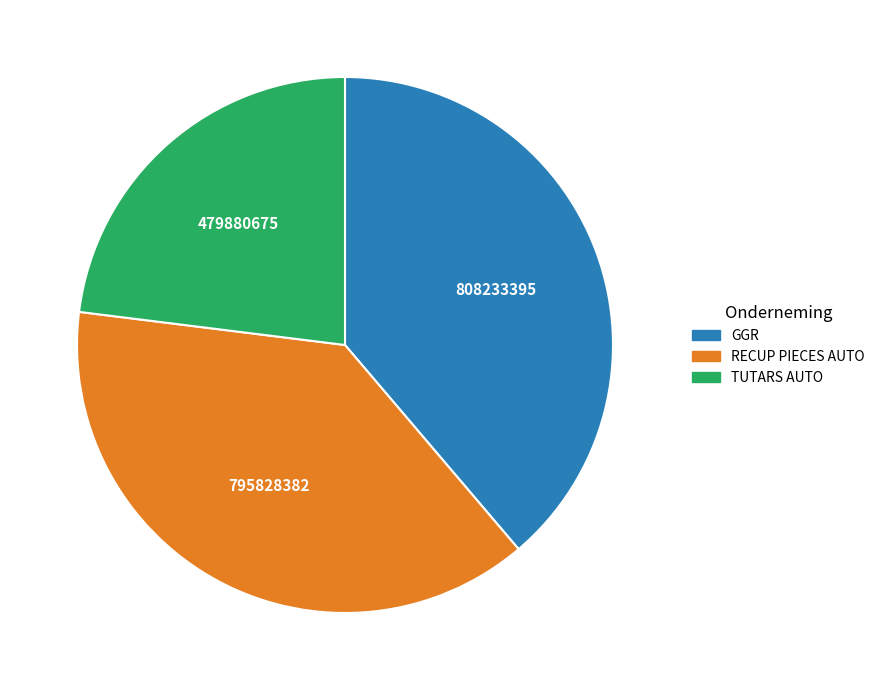

Is it true that GGR is 39% of the pie?

True